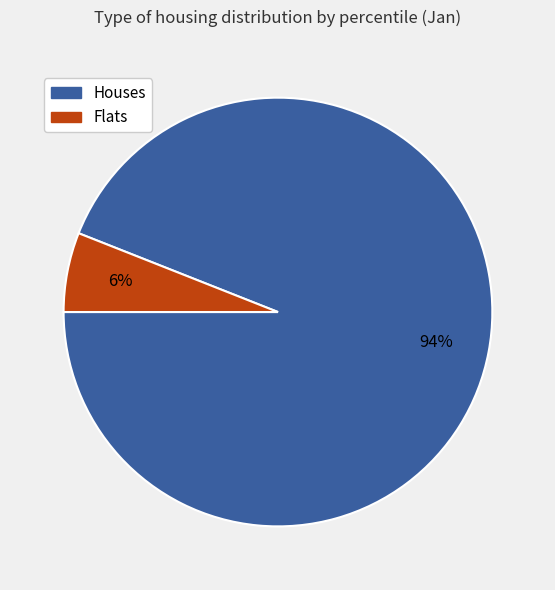

Count the number of slices in the pie.

2